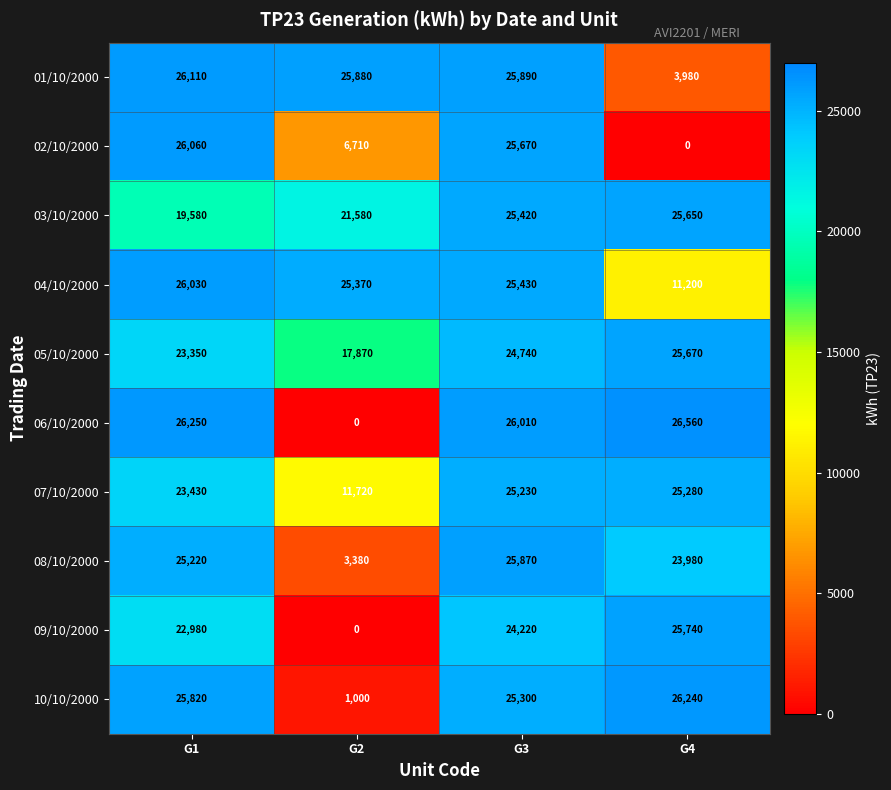

What is the difference between the second highest and second lowest values in the 02/10/2000 series?

18960